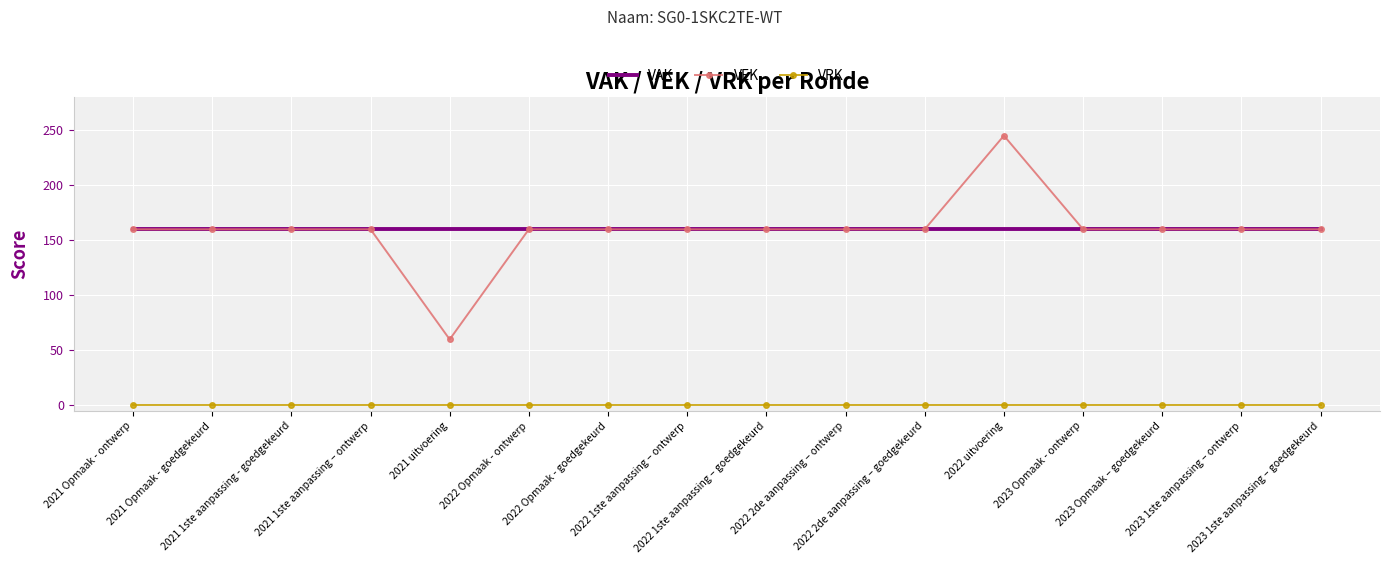

Reading left to right, transcribe all the data shown in this chart.

VAK: 2021 Opmaak - ontwerp=160	2021 Opmaak - goedgekeurd=160	2021 1ste aanpassing - goedgekeurd=160	2021 1ste aanpassing – ontwerp=160	2021 uitvoering=160	2022 Opmaak - ontwerp=160	2022 Opmaak - goedgekeurd=160	2022 1ste aanpassing – ontwerp=160	2022 1ste aanpassing – goedgekeurd=160	2022 2de aanpassing – ontwerp=160	2022 2de aanpassing – goedgekeurd=160	2022 uitvoering=160	2023 Opmaak - ontwerp=160	2023 Opmaak – goedgekeurd=160	2023 1ste aanpassing – ontwerp=160	2023 1ste aanpassing – goedgekeurd=160
VEK: 2021 Opmaak - ontwerp=160	2021 Opmaak - goedgekeurd=160	2021 1ste aanpassing - goedgekeurd=160	2021 1ste aanpassing – ontwerp=160	2021 uitvoering=60	2022 Opmaak - ontwerp=160	2022 Opmaak - goedgekeurd=160	2022 1ste aanpassing – ontwerp=160	2022 1ste aanpassing – goedgekeurd=160	2022 2de aanpassing – ontwerp=160	2022 2de aanpassing – goedgekeurd=160	2022 uitvoering=245	2023 Opmaak - ontwerp=160	2023 Opmaak – goedgekeurd=160	2023 1ste aanpassing – ontwerp=160	2023 1ste aanpassing – goedgekeurd=160
VRK: 2021 Opmaak - ontwerp=0	2021 Opmaak - goedgekeurd=0	2021 1ste aanpassing - goedgekeurd=0	2021 1ste aanpassing – ontwerp=0	2021 uitvoering=0	2022 Opmaak - ontwerp=0	2022 Opmaak - goedgekeurd=0	2022 1ste aanpassing – ontwerp=0	2022 1ste aanpassing – goedgekeurd=0	2022 2de aanpassing – ontwerp=0	2022 2de aanpassing – goedgekeurd=0	2022 uitvoering=0	2023 Opmaak - ontwerp=0	2023 Opmaak – goedgekeurd=0	2023 1ste aanpassing – ontwerp=0	2023 1ste aanpassing – goedgekeurd=0